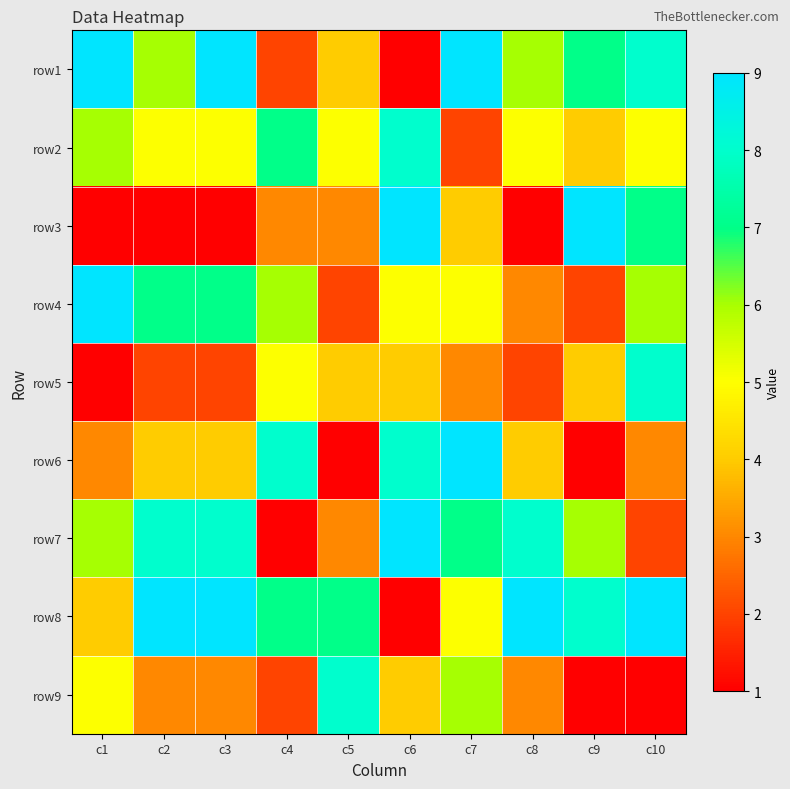

Reading left to right, what are all the values shown in this chart?

row1: c1=9	c2=6	c3=9	c4=2	c5=4	c6=1	c7=9	c8=6	c9=7	c10=8
row2: c1=6	c2=5	c3=5	c4=7	c5=5	c6=8	c7=2	c8=5	c9=4	c10=5
row3: c1=1	c2=1	c3=1	c4=3	c5=3	c6=9	c7=4	c8=1	c9=9	c10=7
row4: c1=9	c2=7	c3=7	c4=6	c5=2	c6=5	c7=5	c8=3	c9=2	c10=6
row5: c1=1	c2=2	c3=2	c4=5	c5=4	c6=4	c7=3	c8=2	c9=4	c10=8
row6: c1=3	c2=4	c3=4	c4=8	c5=1	c6=8	c7=9	c8=4	c9=1	c10=3
row7: c1=6	c2=8	c3=8	c4=1	c5=3	c6=9	c7=7	c8=8	c9=6	c10=2
row8: c1=4	c2=9	c3=9	c4=7	c5=7	c6=1	c7=5	c8=9	c9=8	c10=9
row9: c1=5	c2=3	c3=3	c4=2	c5=8	c6=4	c7=6	c8=3	c9=1	c10=1